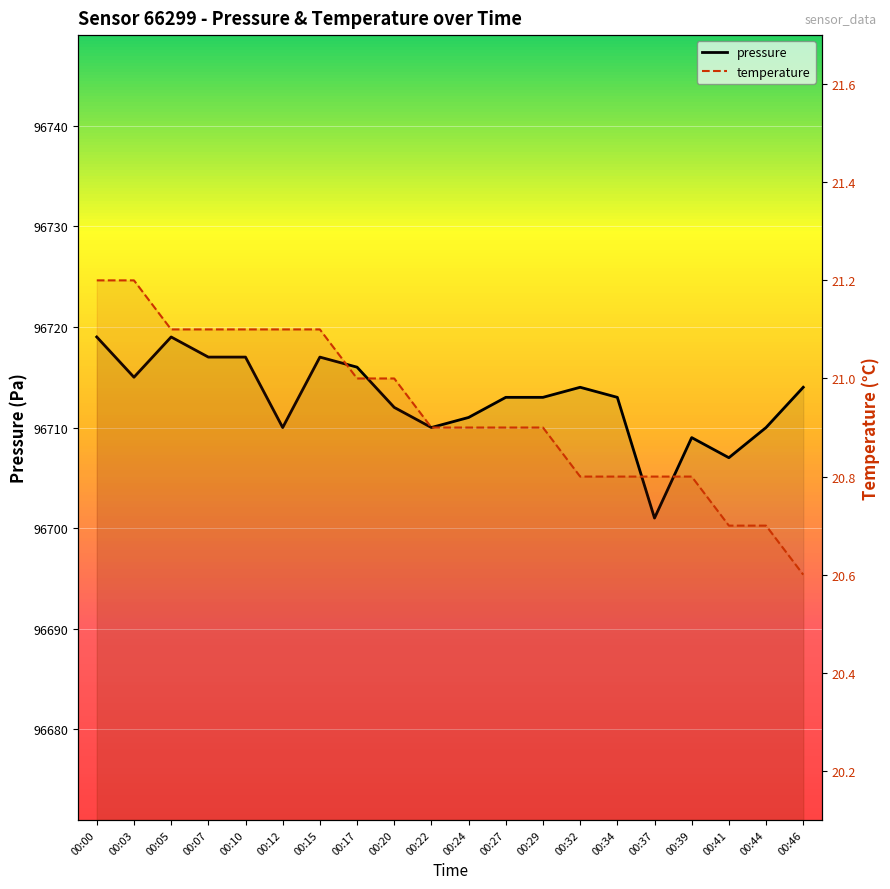

At how many categories does at least one series exceed 3404?

20